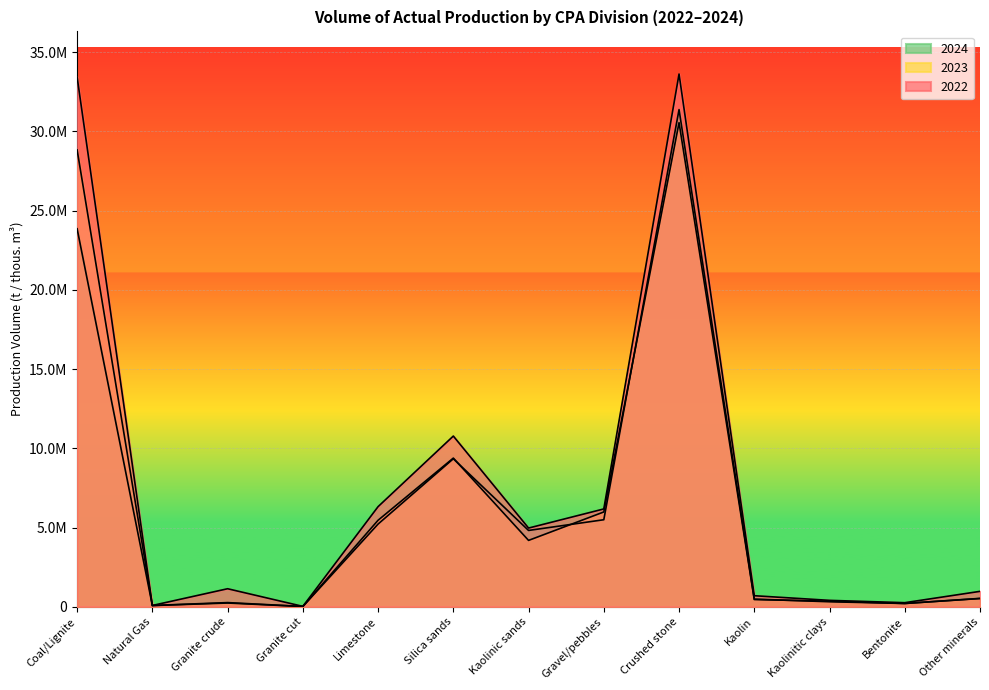

Reading left to right, what are all the values shown in this chart?

2022: Coal/Lignite=33425037	Natural Gas=85080	Granite crude=1140530	Granite cut=28079	Limestone=6320404	Silica sands=10773198	Kaolinic sands=4968856	Gravel/pebbles=6175330	Crushed stone=33614340	Kaolin=700406	Kaolinitic clays=407564	Bentonite=260335	Other minerals=975058
2023: Coal/Lignite=28826831	Natural Gas=83667	Granite crude=266255	Granite cut=23039	Limestone=5461581	Silica sands=9382792	Kaolinic sands=4190337	Gravel/pebbles=5984805	Crushed stone=30546577	Kaolin=458170	Kaolinitic clays=355843	Bentonite=210896	Other minerals=521818
2024: Coal/Lignite=23851481	Natural Gas=79389	Granite crude=239352	Granite cut=18181	Limestone=5220913	Silica sands=9340294	Kaolinic sands=4818090	Gravel/pebbles=5493733	Crushed stone=31370582	Kaolin=485677	Kaolinitic clays=318732	Bentonite=210071	Other minerals=531906